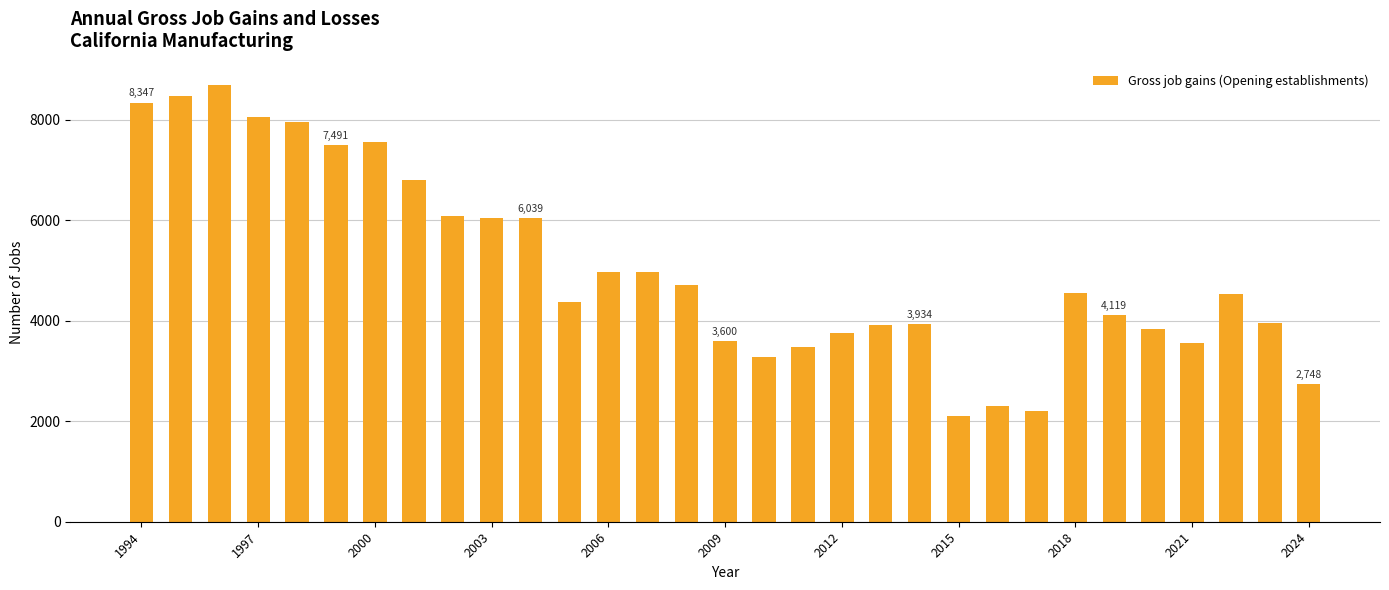

What is the difference between the maximum and second lowest values?

6491